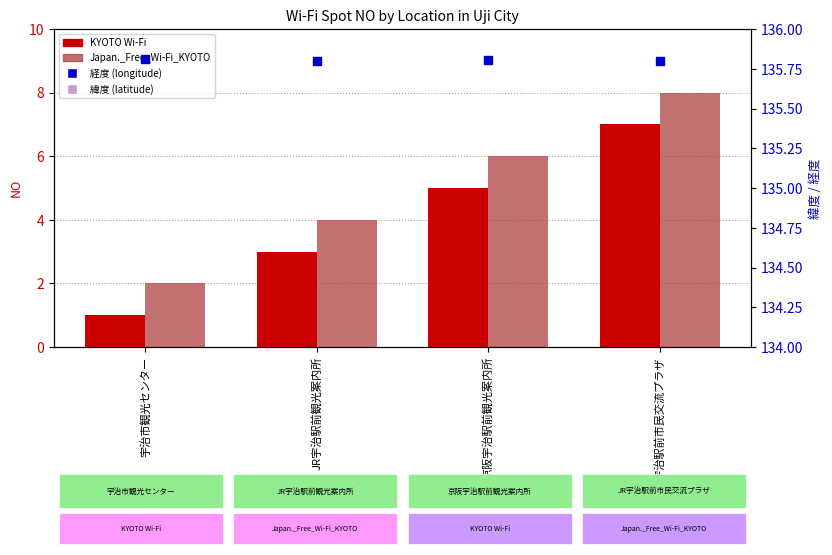

What is the total value across all series at JR宇治駅前市民交流プラザ?

185.7